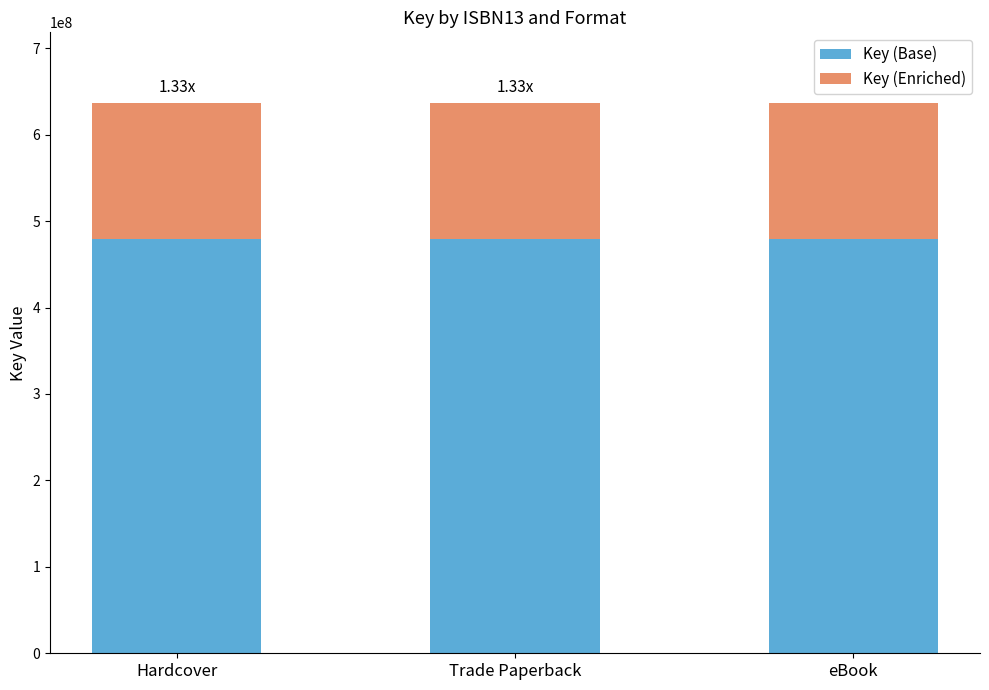

What is the total value across all series at Trade Paperback?

637012586.6